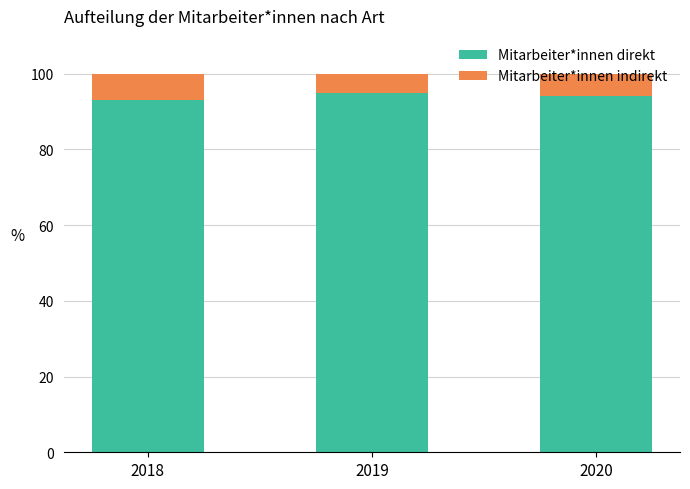

What is the sum of the Mitarbeiter*innen direkt values at 2019 and 2018?

188